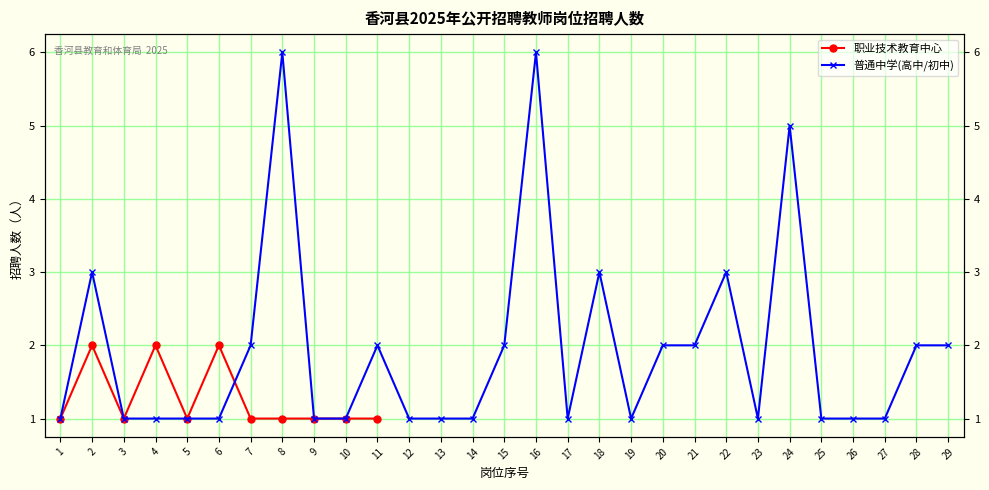

List the labels in order of value, largest first.

2, 4, 6, 1, 3, 5, 7, 8, 9, 10, 11